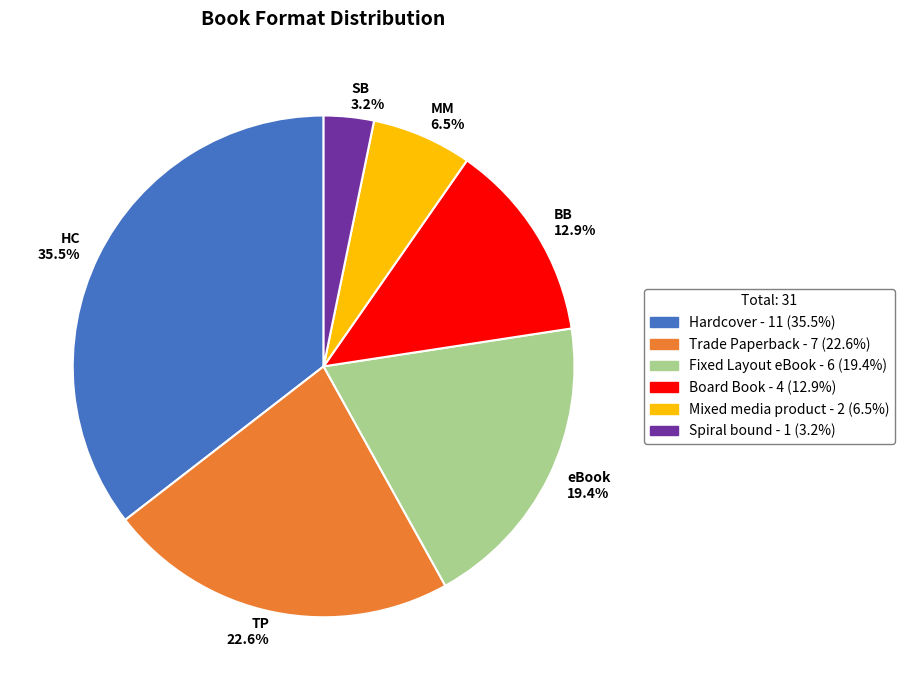

How many segments does this pie chart have?

6